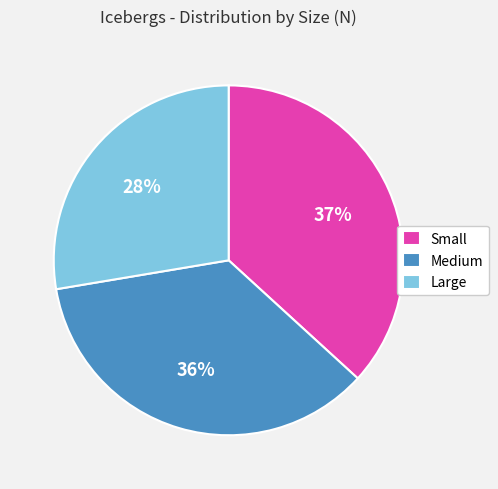

True or false: Large accounts for 39% of the total.

False